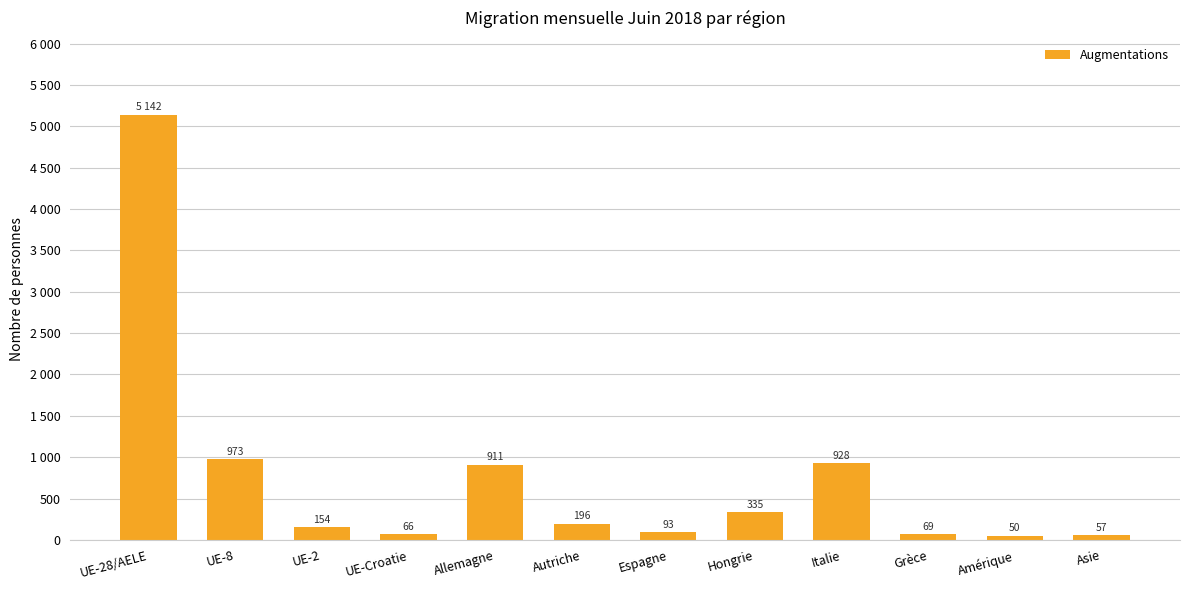

What is the minimum value shown in the chart?

50